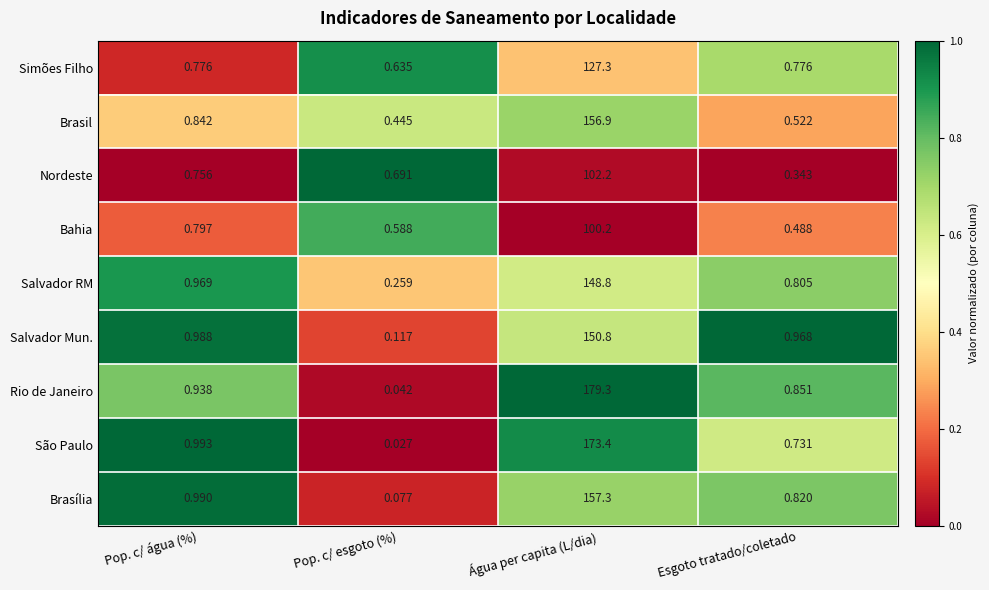

Which series has the widest spread of values?

Rio de Janeiro